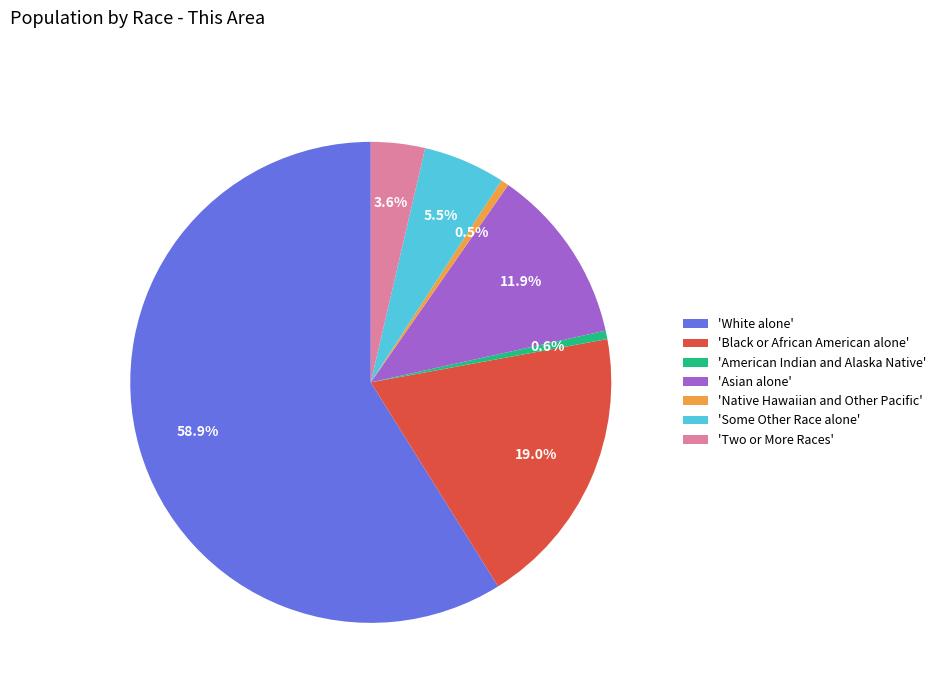

Does 'White alone' represent more than half of the total?

Yes